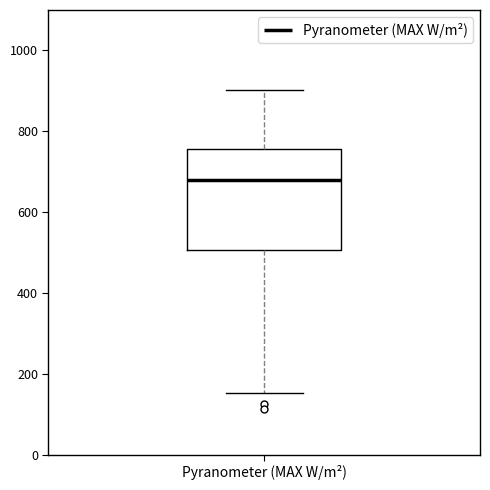

Where does the lower whisker of the box for Pyranometer (MAX W/m²) end on the y-axis? The values are not printed on the chart, so give them approximately, as read against the axis.

160